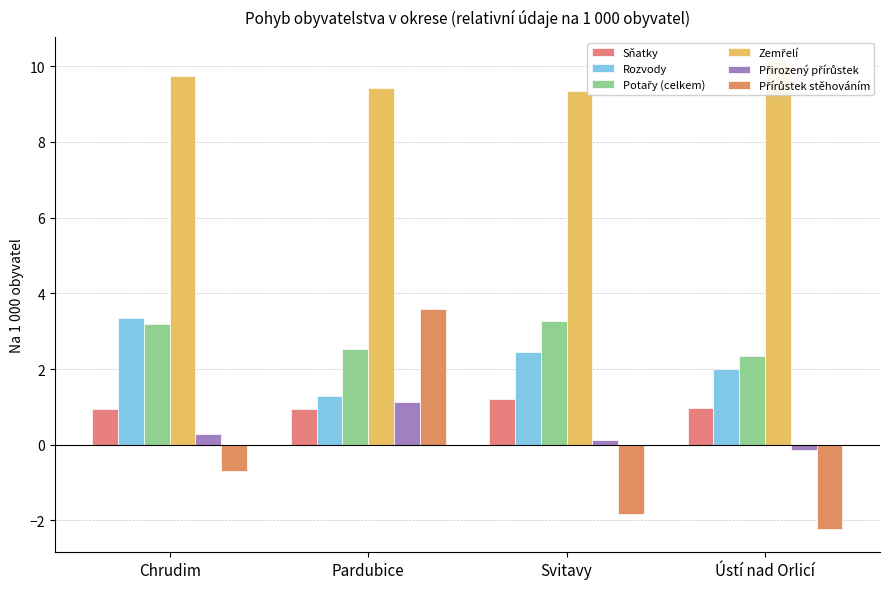

The Sňatky series shows 0.5 at Ústí nad Orlicí. True or false?

False